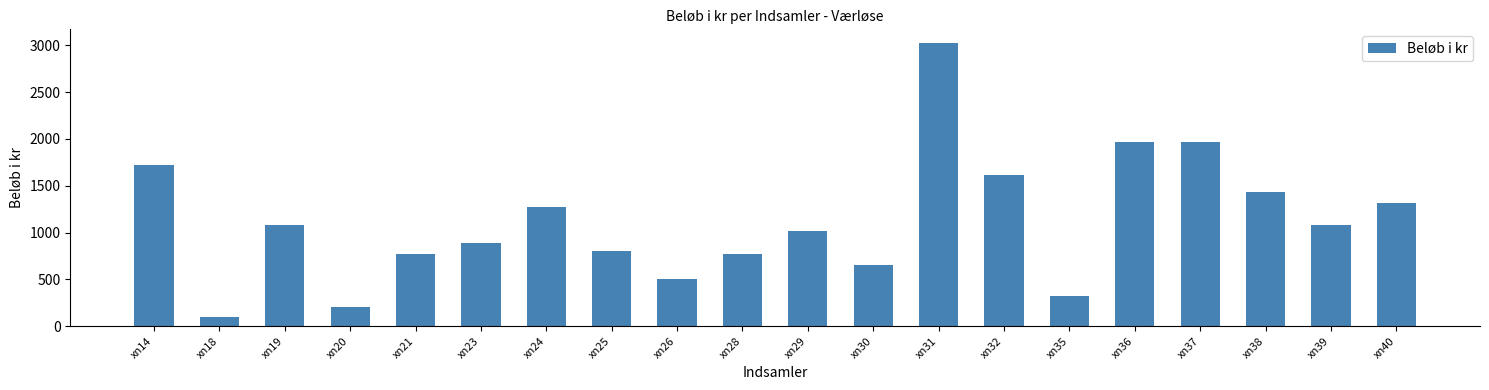

What is the change in value from xn24 to xn40?

+45